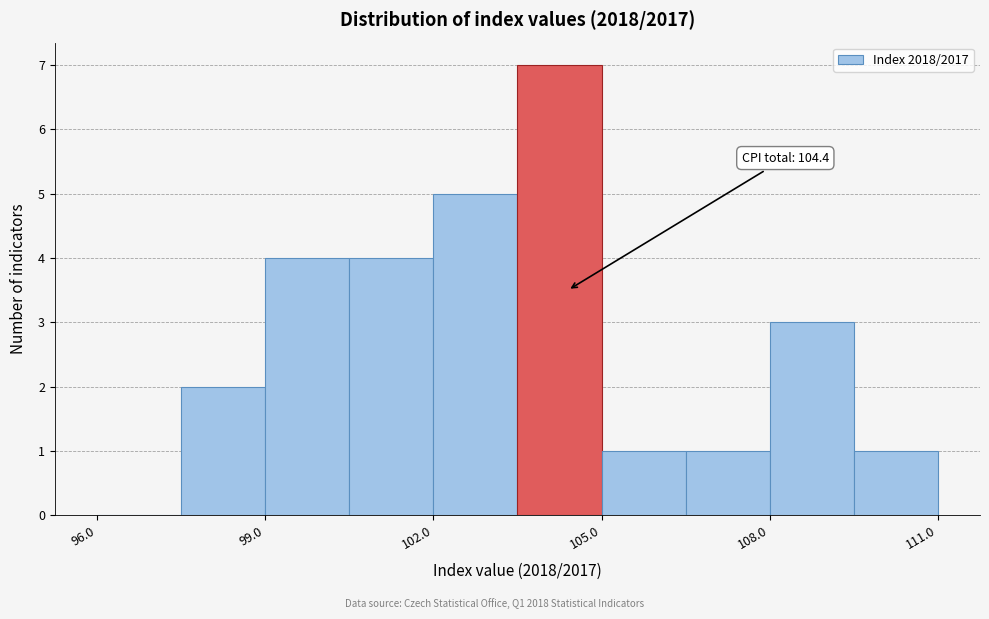

Around what value on the x-axis is the tallest bar? Give the approximate position of its centre, as read against the axis.

104.5